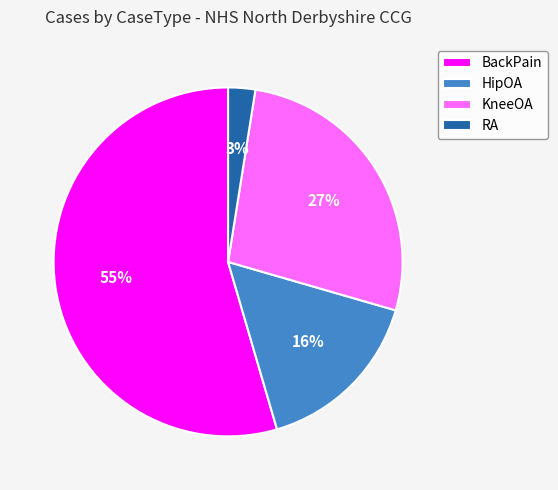

To the nearest percent, what is the difference between the HipOA and KneeOA slice percentages?

11%